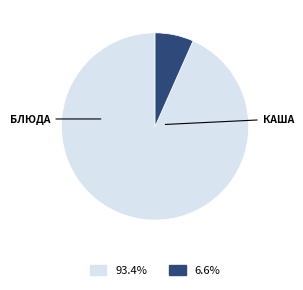

How many segments does this pie chart have?

2